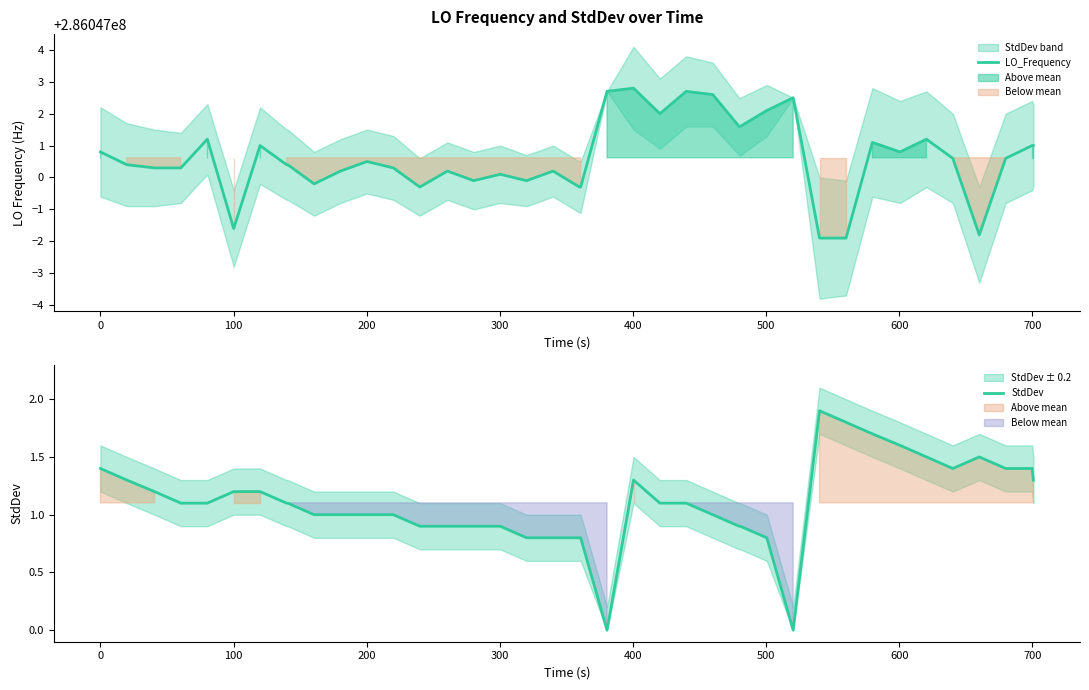

What is the highest value of the StdDev series?

1.9